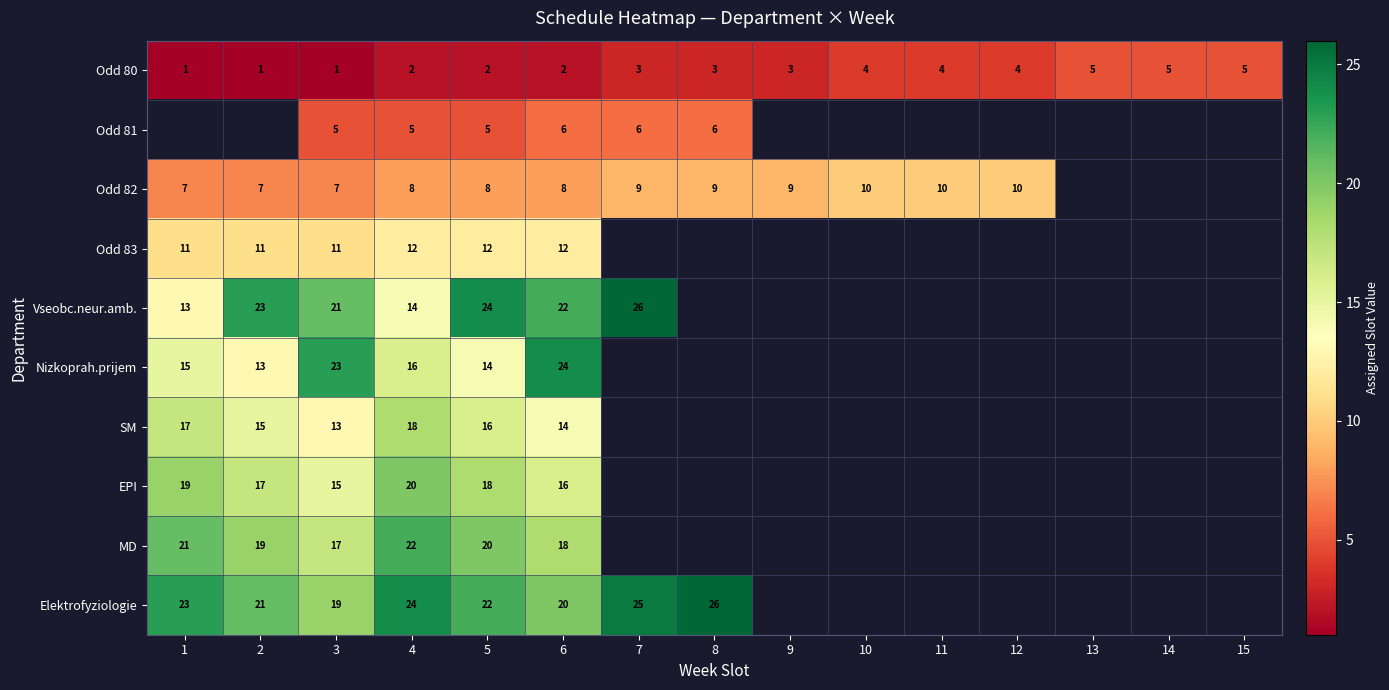

True or false: Odd 82 has a value of 8 at 4.

True